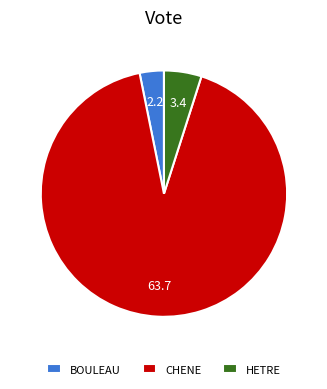

True or false: CHENE accounts for 92% of the total.

True